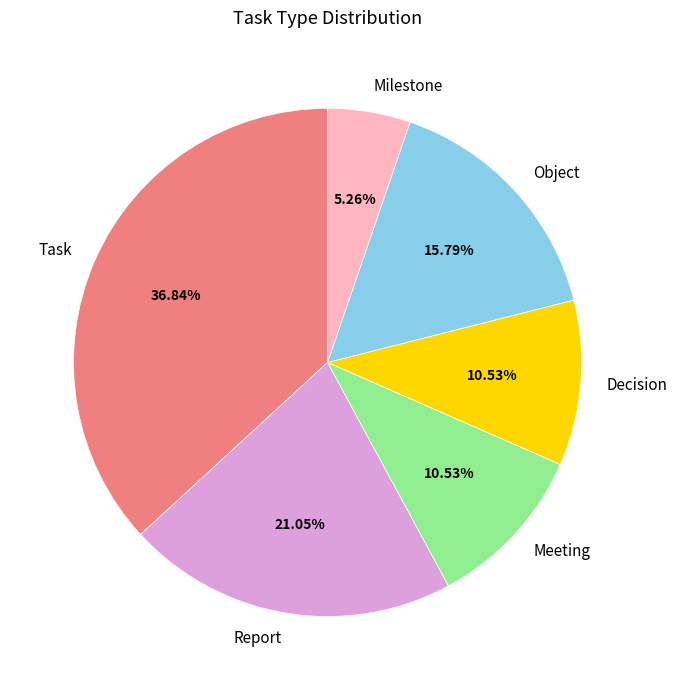

Is there a majority slice in this chart?

No